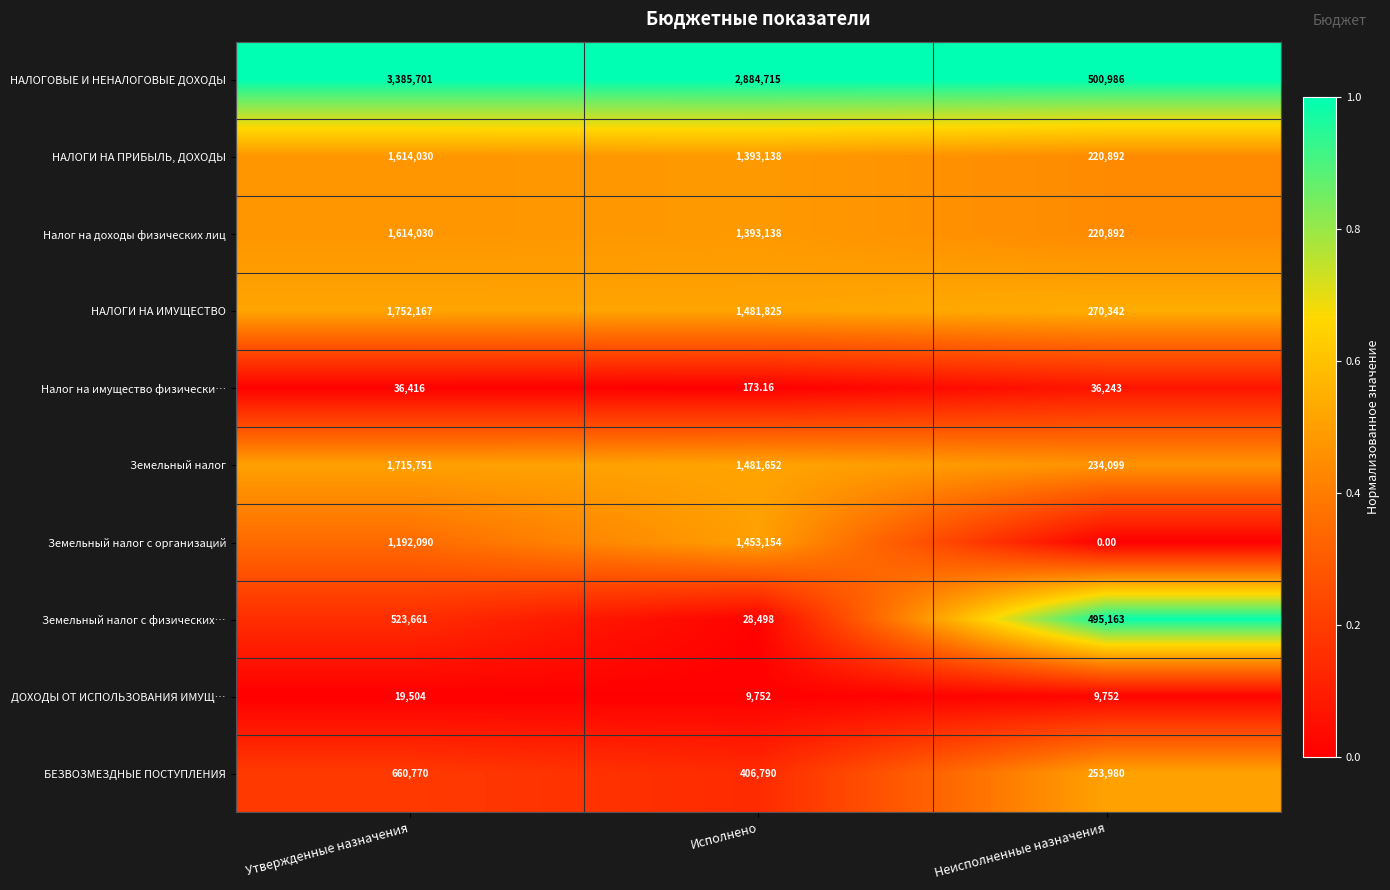

List the labels in order of Земельный налог value, smallest first.

Неисполненные назначения, Исполнено, Утвержденные назначения